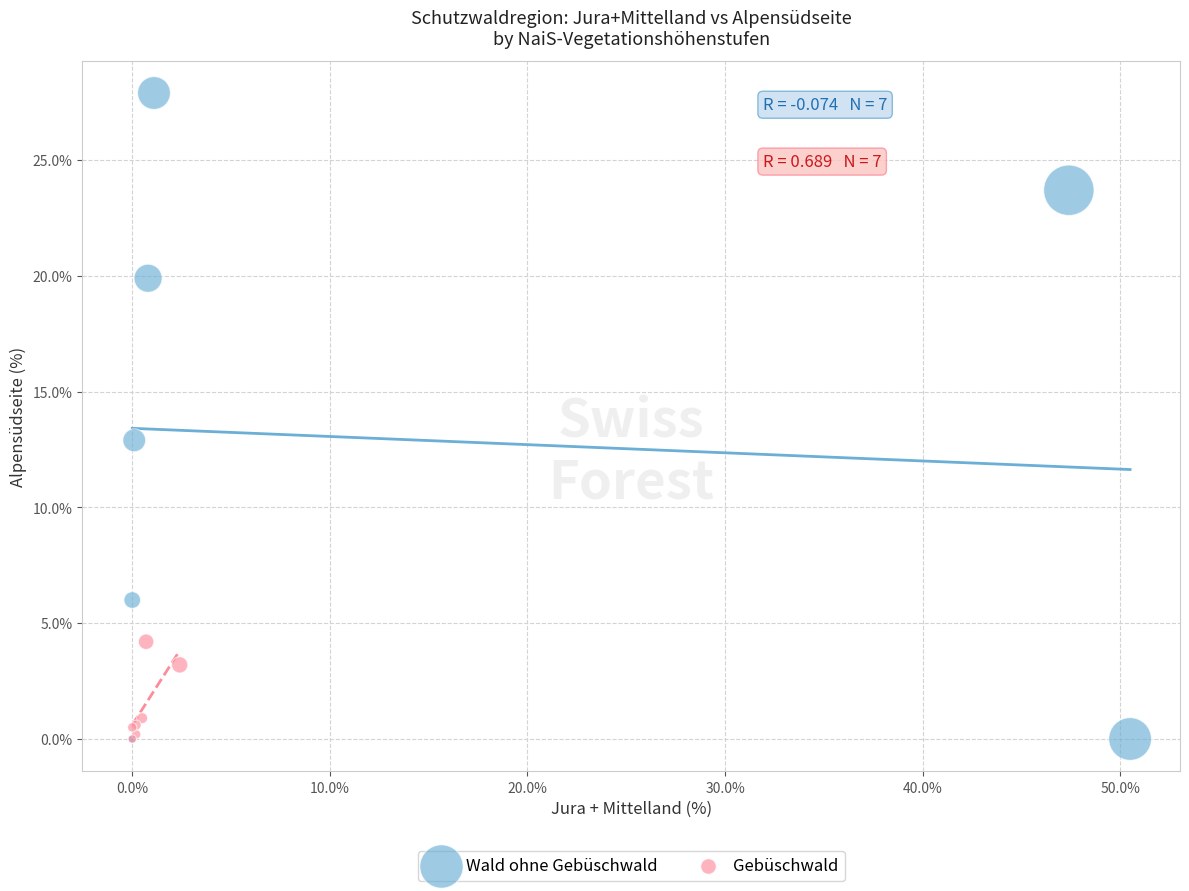

Which series has the largest Y range (max minus min)?

Wald ohne Gebüschwald